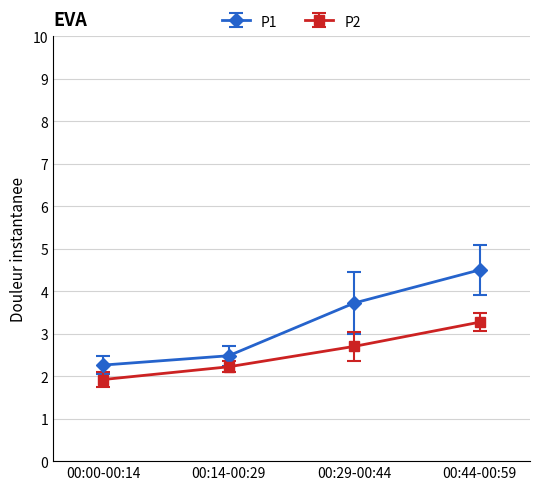

Reading right to left, what are all the values shown in this chart?

P1: 4.5	3.7	2.5	2.3
P2: 3.3	2.7	2.2	1.9